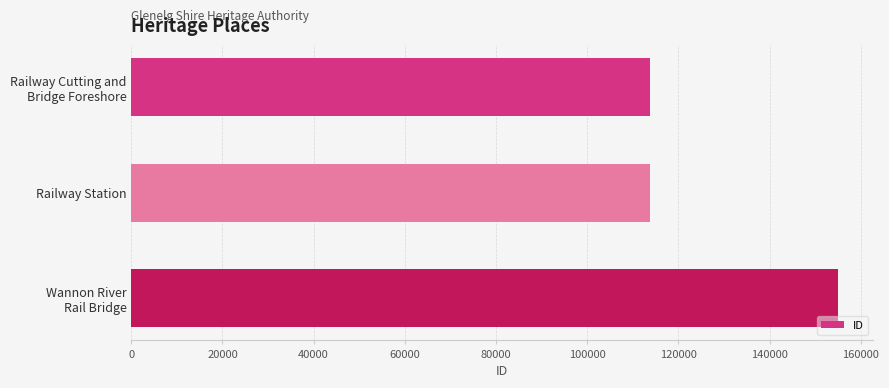

The chart shows a value of 202276 at Railway Station. True or false?

False